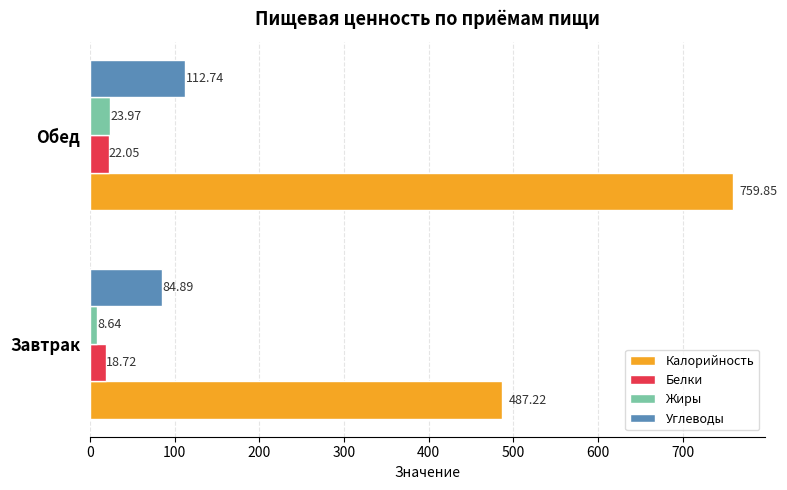

Rank the series by their maximum value, from highest to lowest.

Калорийность, Углеводы, Жиры, Белки